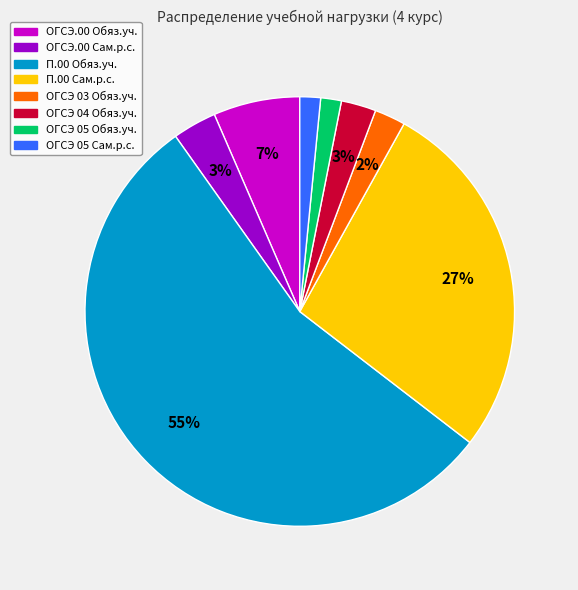

Is the sum of П.00 Обяз.уч. and ОГСЭ.00 Сам.р.с. greater than half?

Yes